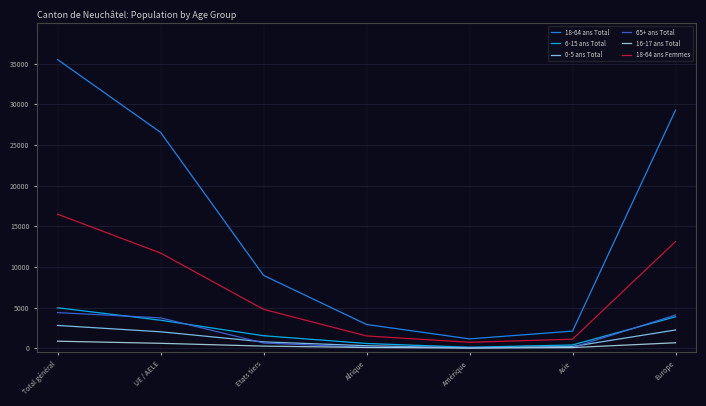

Is this an area chart (filled region under the line)?

No